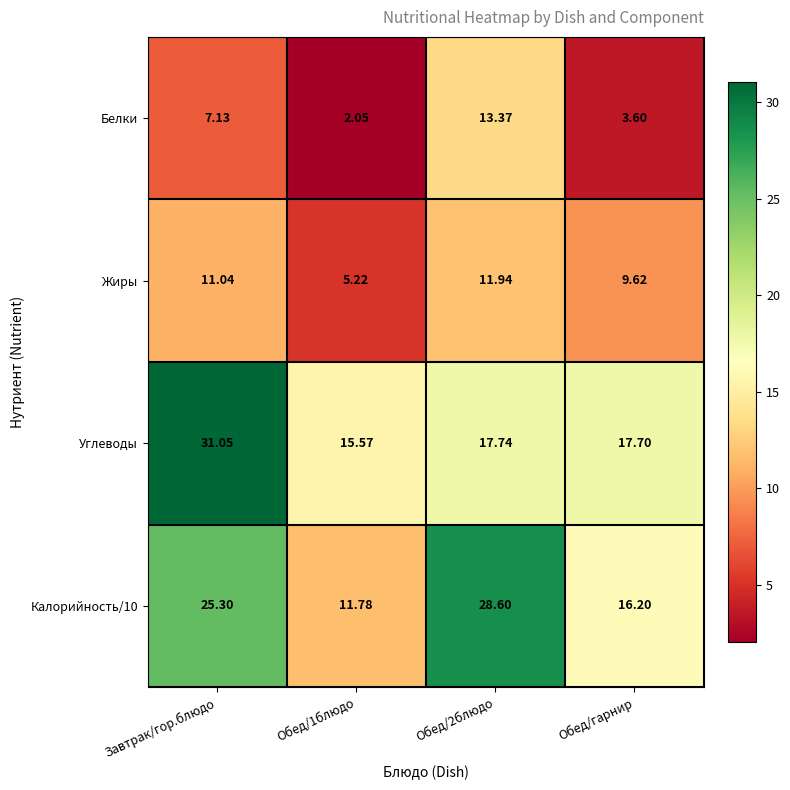

Between Завтрак/гор.блюдо and Обед/гарнир, which series saw the biggest shift?

Углеводы